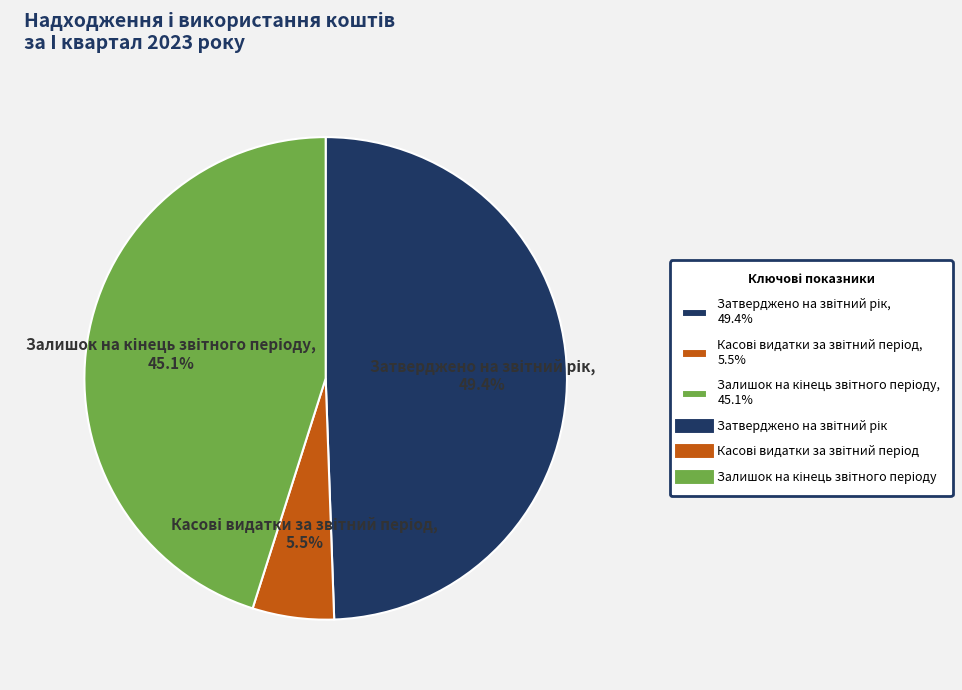

Is there a majority slice in this chart?

No